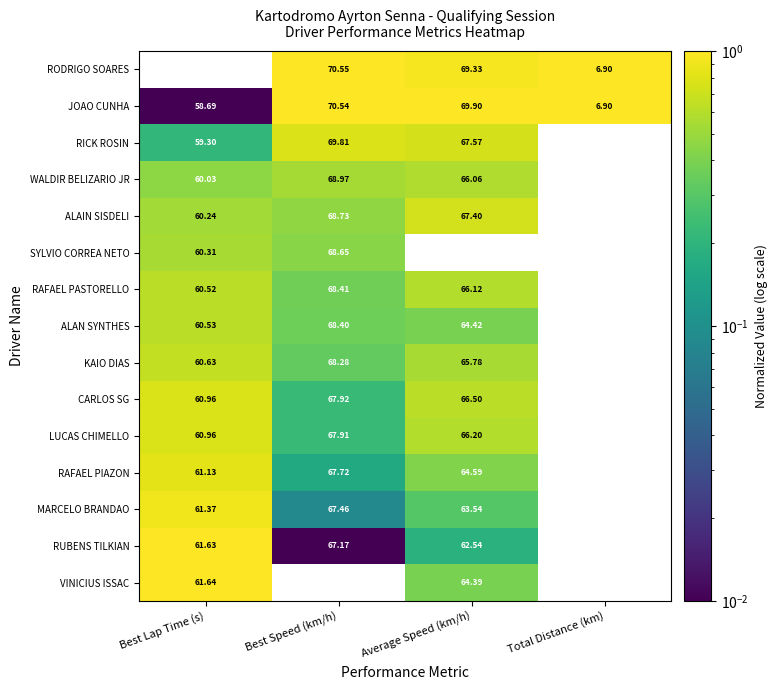

Is the value of CARLOS SG at Best Speed (km/h) greater than the value of JOAO CUNHA at Best Lap Time (s)?

Yes